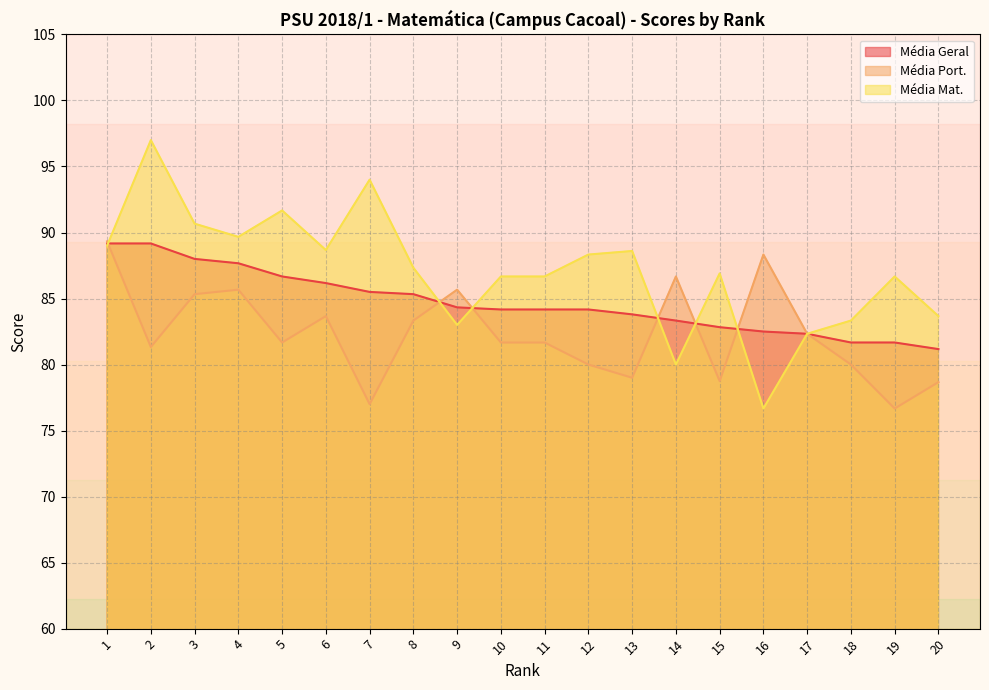

Reading left to right, what are all the values shown in this chart?

Média Geral: 89.2	89.2	88.0	87.7	86.7	86.2	85.5	85.3	84.3	84.2	84.2	84.2	83.8	83.3	82.8	82.5	82.3	81.7	81.7	81.2
Média Port.: 89.3	81.3	85.3	85.7	81.7	83.7	77.0	83.3	85.7	81.7	81.7	80.0	79.0	86.7	78.8	88.3	82.3	80.0	76.7	78.7
Média Mat.: 89.0	97.0	90.7	89.7	91.7	88.7	94.0	87.3	83.0	86.7	86.7	88.3	88.6	80.0	86.9	76.7	82.3	83.3	86.7	83.7